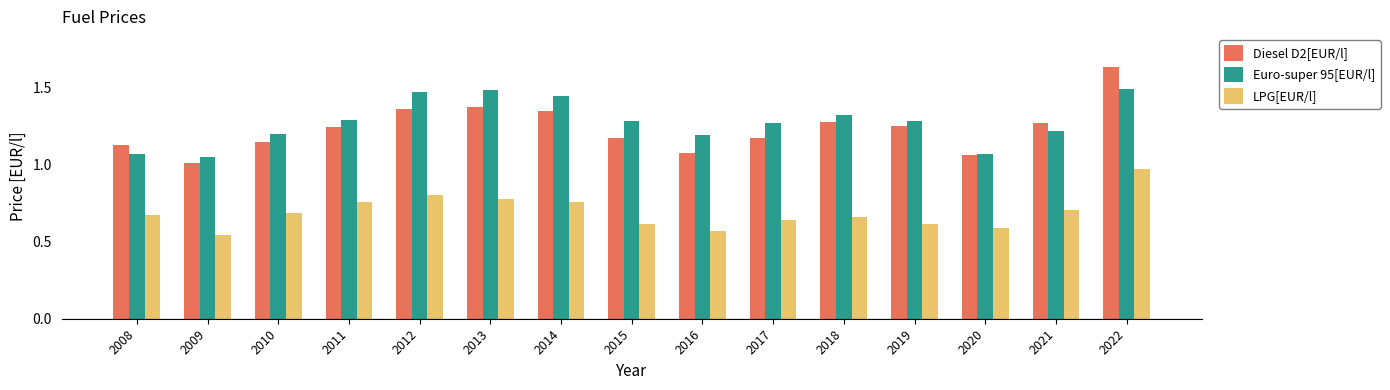

Are the bars horizontal?

No